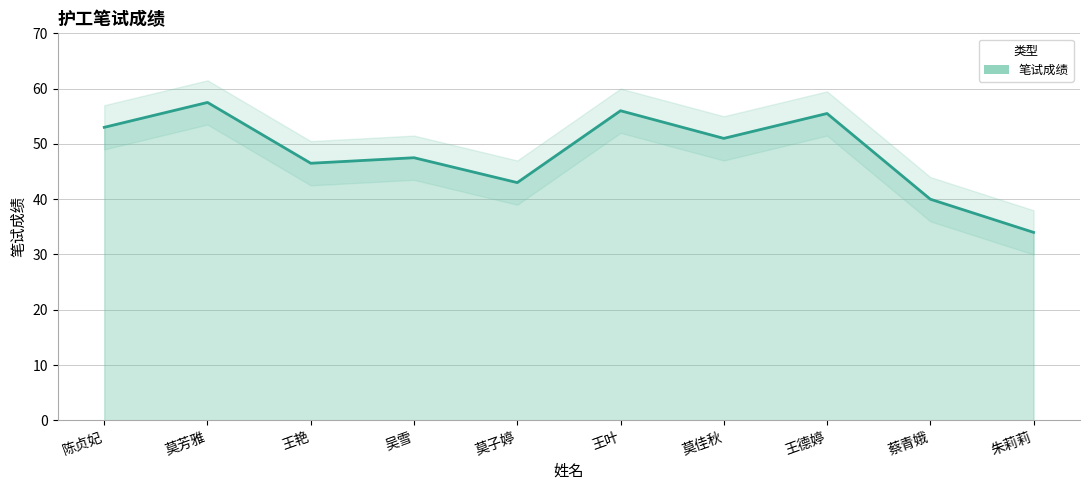

What is the smallest value displayed?

34.0